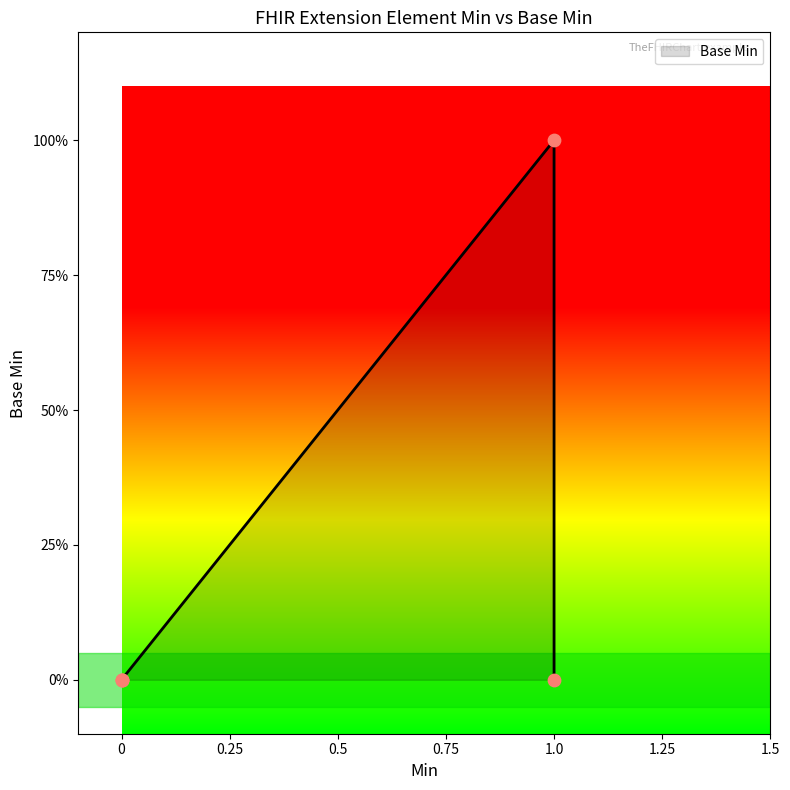

What is the change in value from 0 to 1.0?

+1